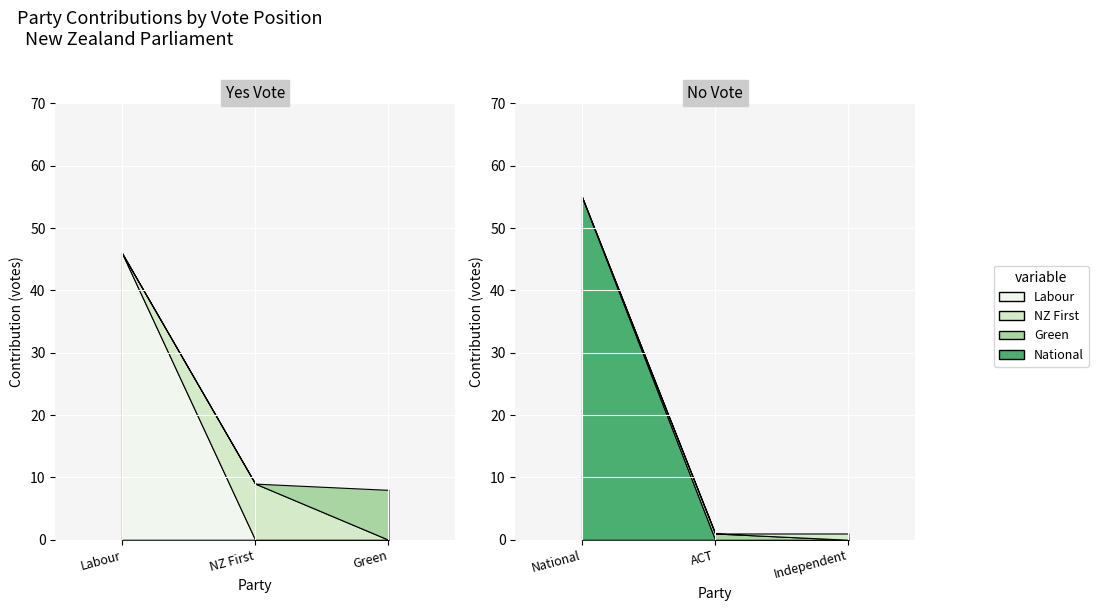

Which series changed the most between Labour and Independent?

Labour